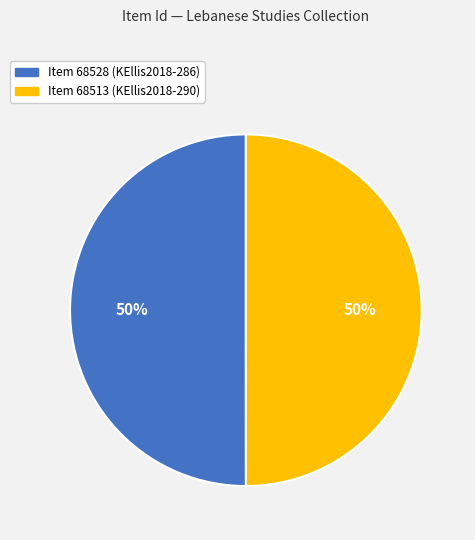

What percentage is the Item 68528 slice, to the nearest percent?

50%